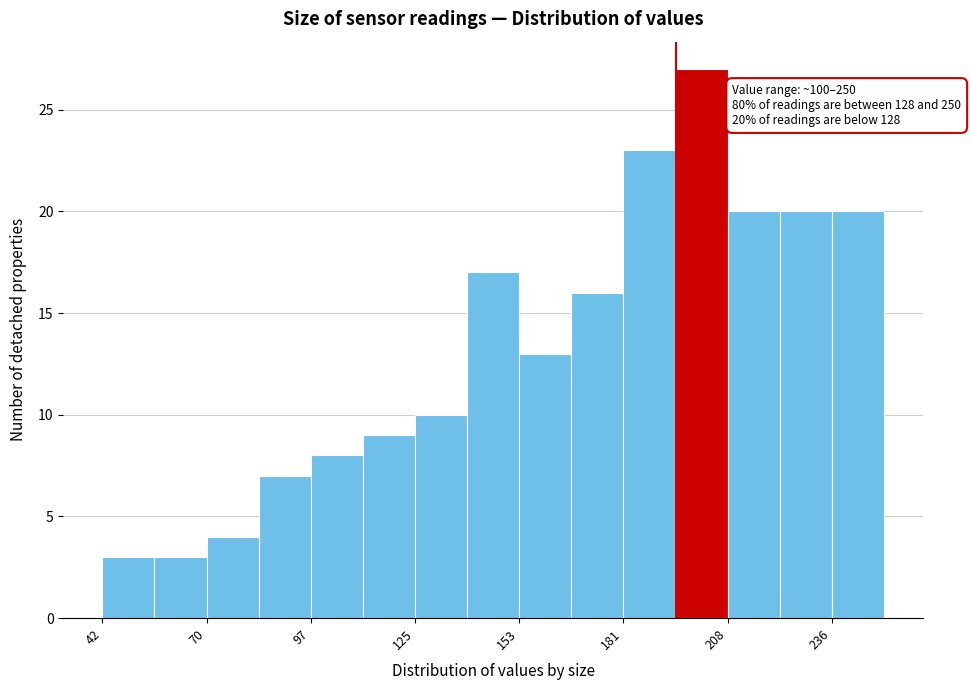

Around what value on the x-axis is the tallest bar? Give the approximate position of its centre, as read against the axis.

200